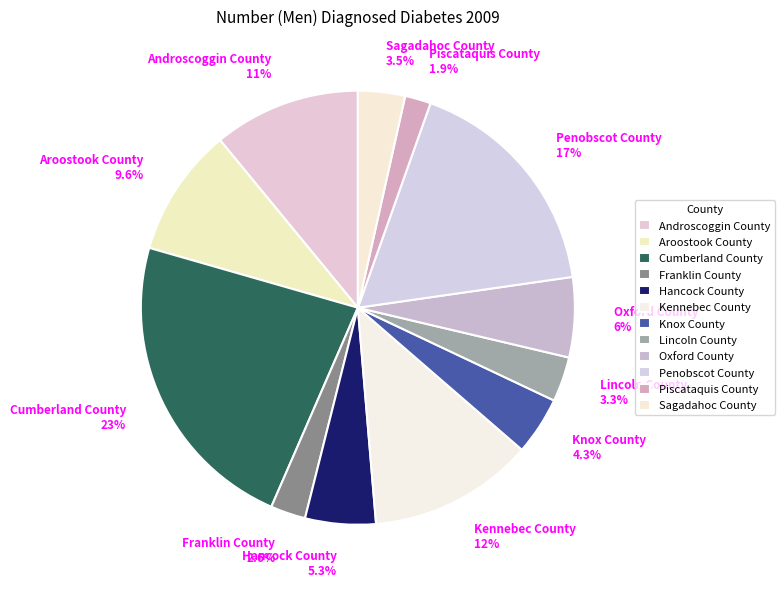

To the nearest percent, what is the combined percentage of Cumberland County and Penobscot County?

40%